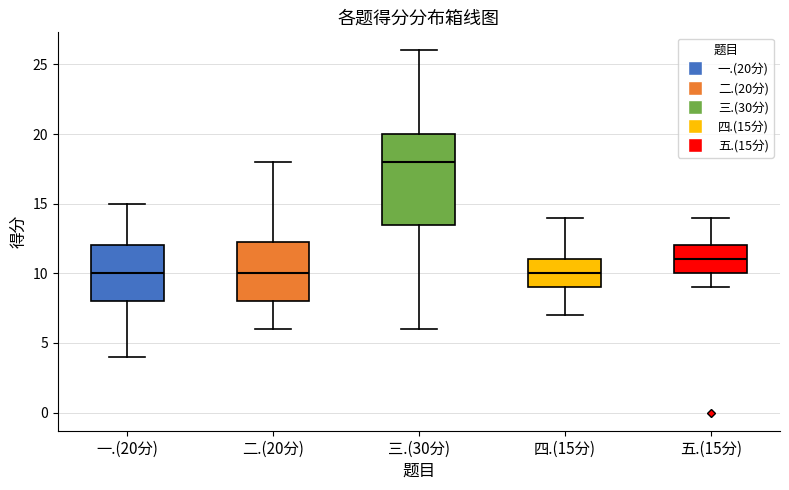

Which box is the tallest, from its lower edge to its upper edge?

三.(30分)